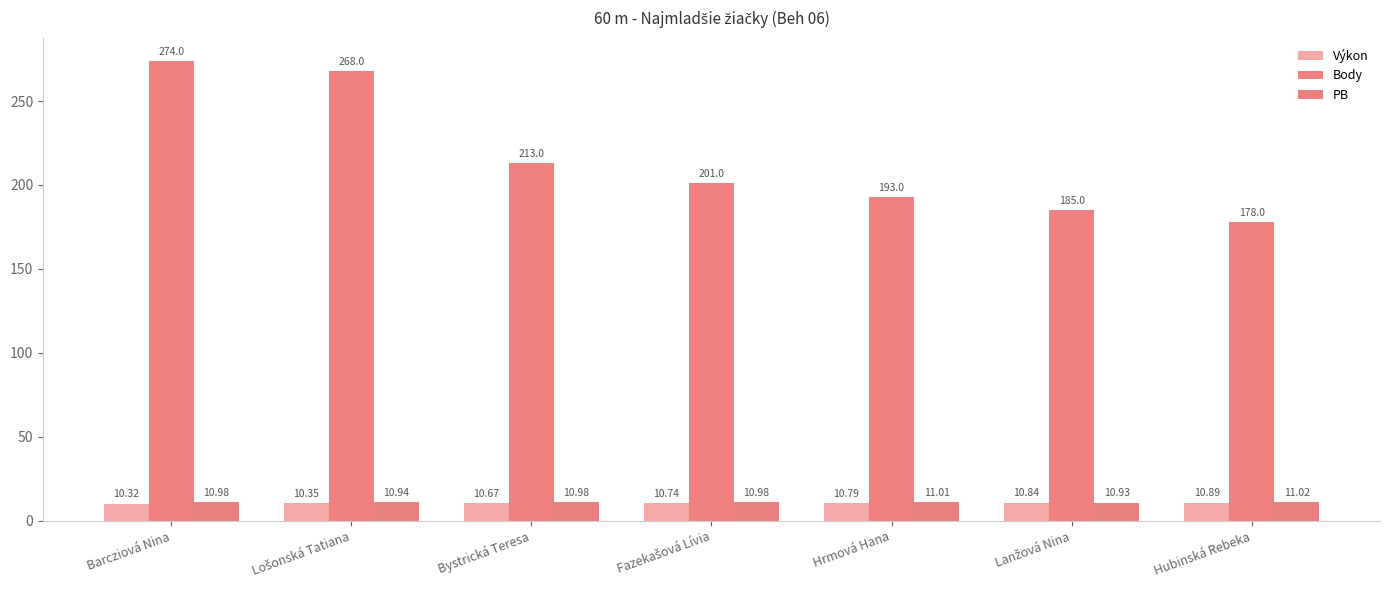

How many bars are there in total?

21